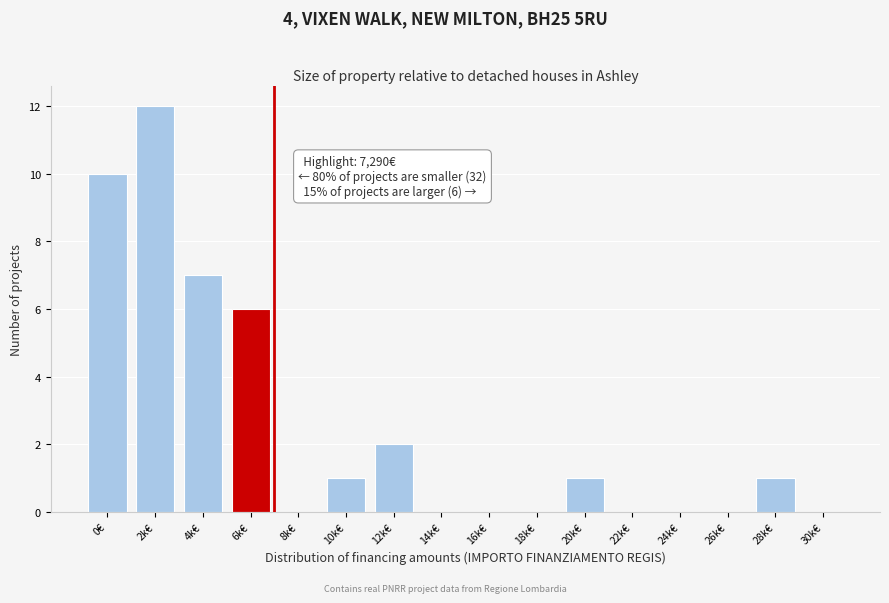

Reading left to right, transcribe all the data shown in this chart.

0€=10	2k€=12	4k€=7	6k€=6	8k€=0	10k€=1	12k€=2	14k€=0	16k€=0	18k€=0	20k€=1	22k€=0	24k€=0	26k€=0	28k€=1	30k€=0